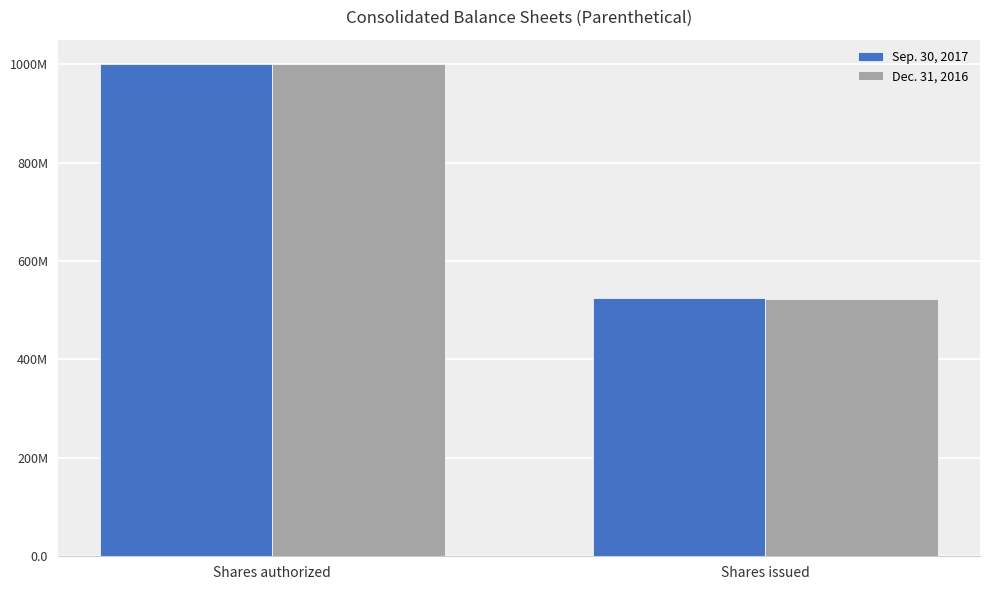

What is the label of the 1st bar from the left?

Shares authorized